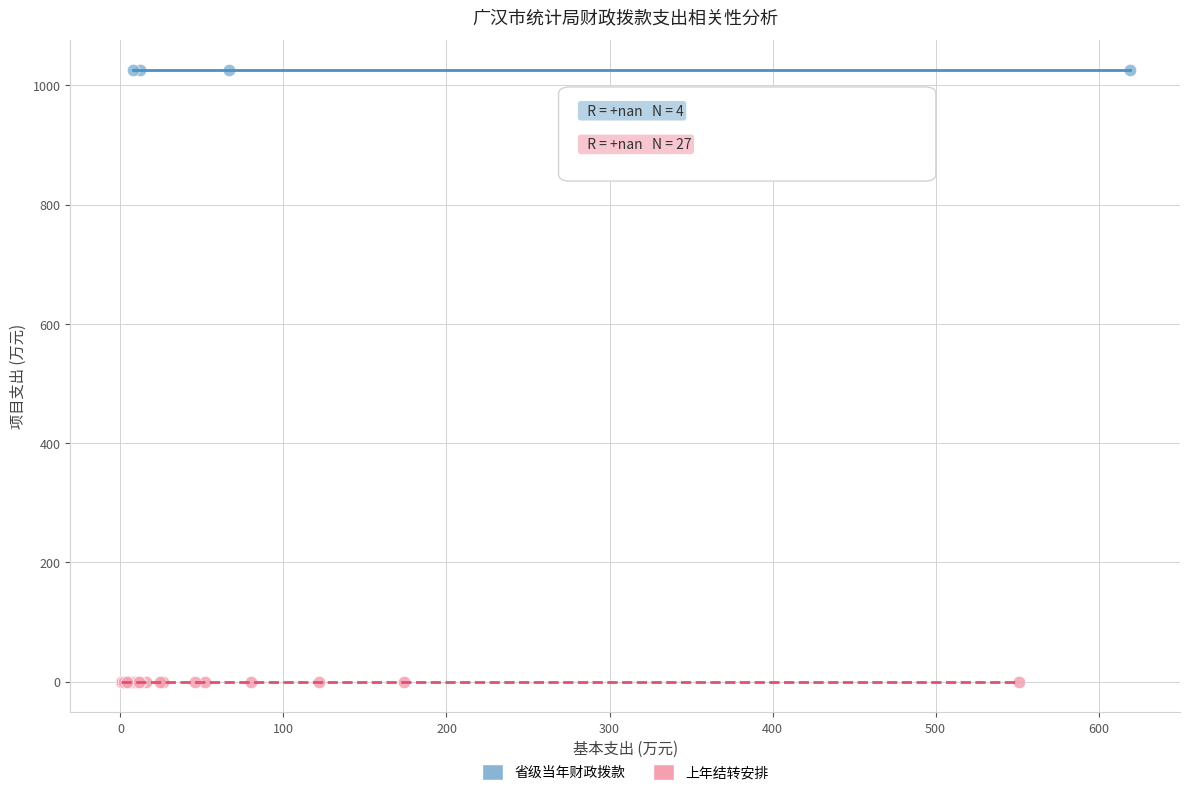

Which series contains the lowest Y value?

上年结转安排